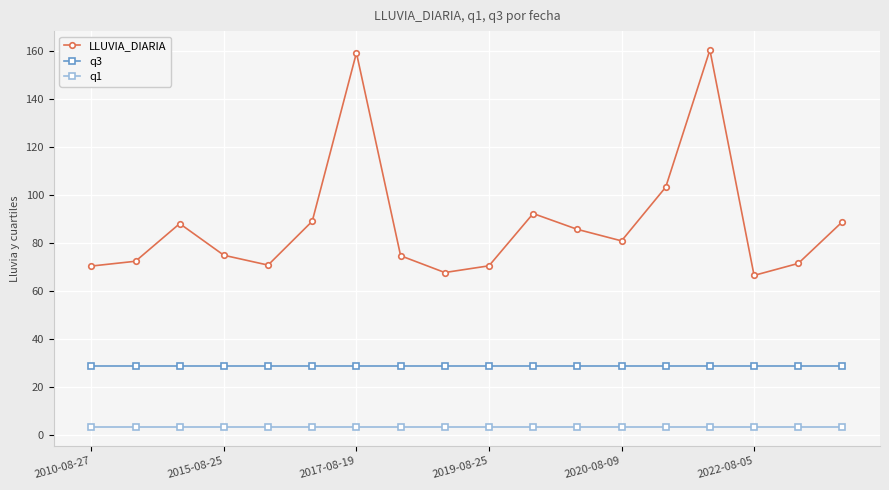

List the series in order of their overall mean, lowest first.

q1, q3, LLUVIA_DIARIA